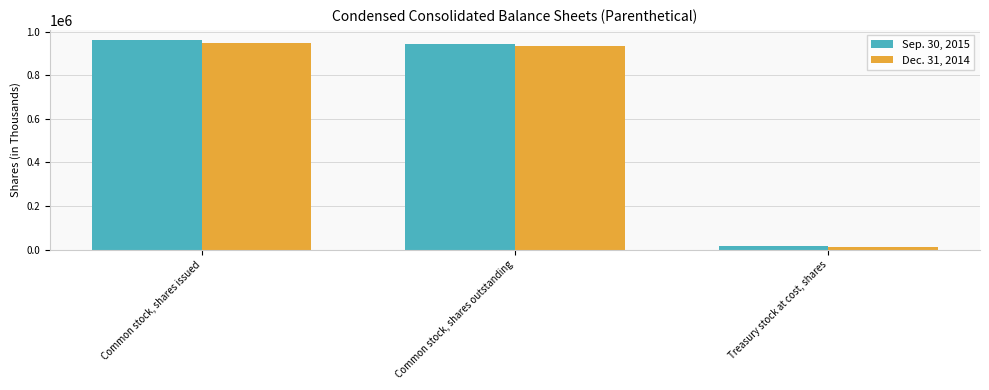

What is the minimum value shown in the chart?

12933